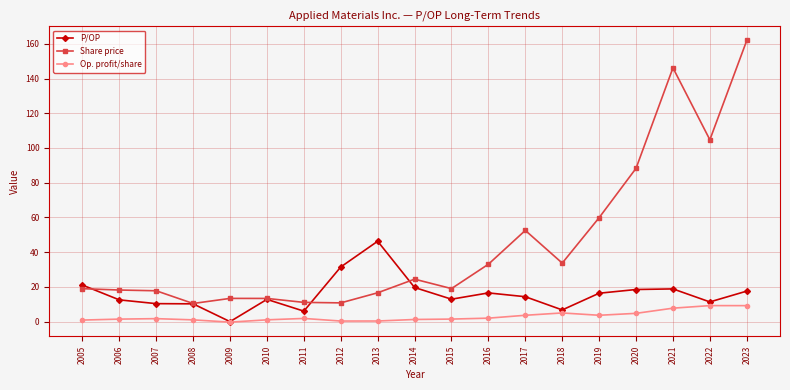

What is the value of the Op. profit/share point at the 1st from the left?

0.9